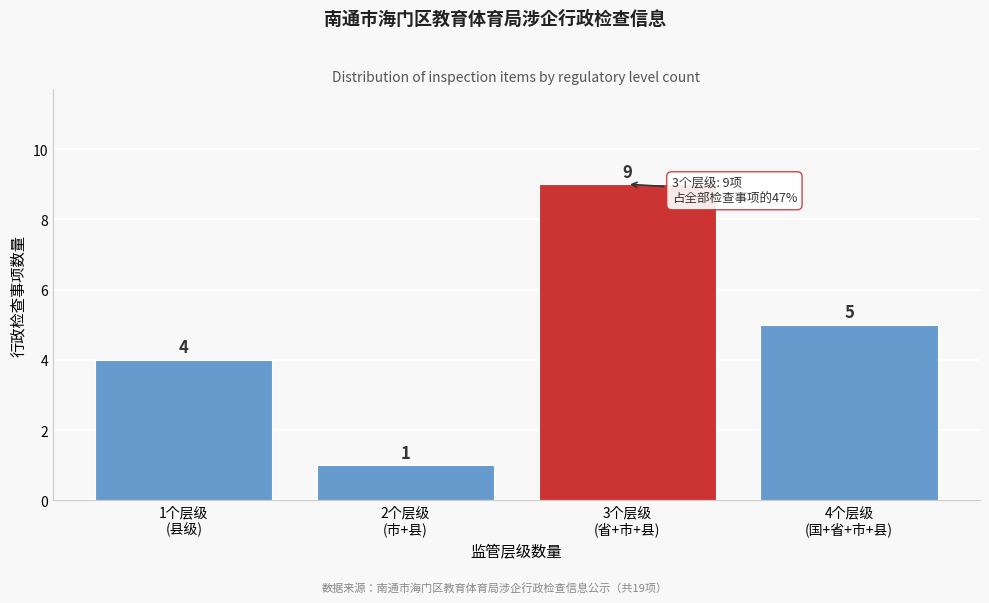

Reading right to left, list all the values displayed in this chart.

5	9	1	4